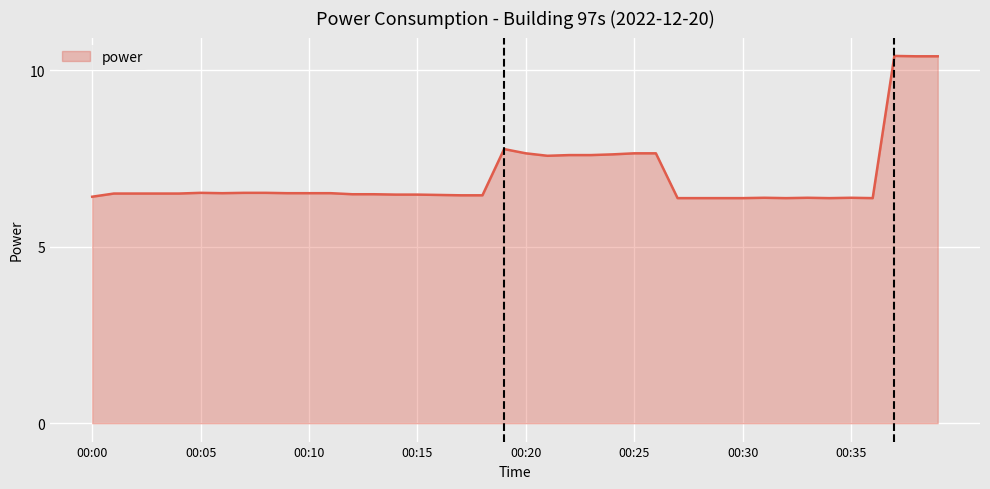

What is the sum of all values?

279.6